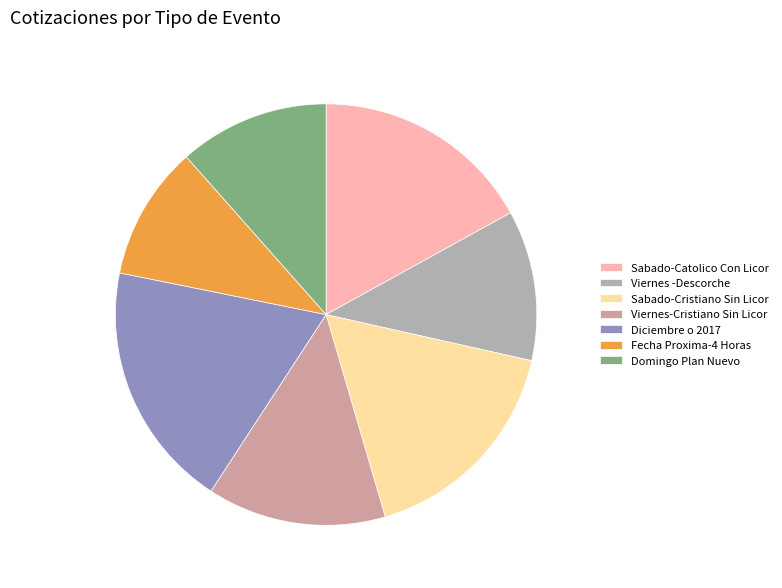

True or false: Viernes-Cristiano Sin Licor accounts for 14% of the total.

True